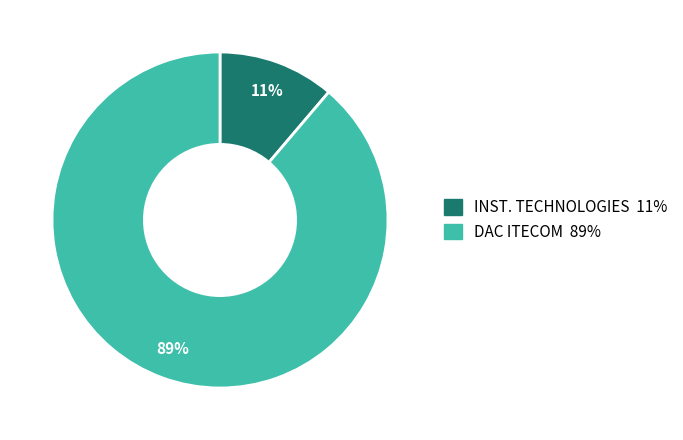

Does any single category account for the majority?

Yes